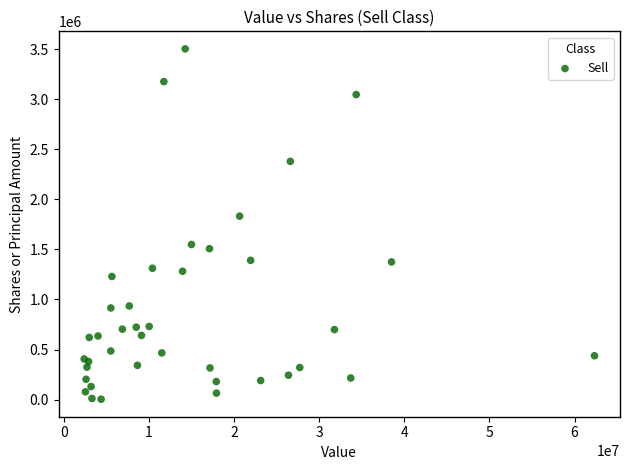

What Y value in the scatter plot is closest to 1754234?

1833103